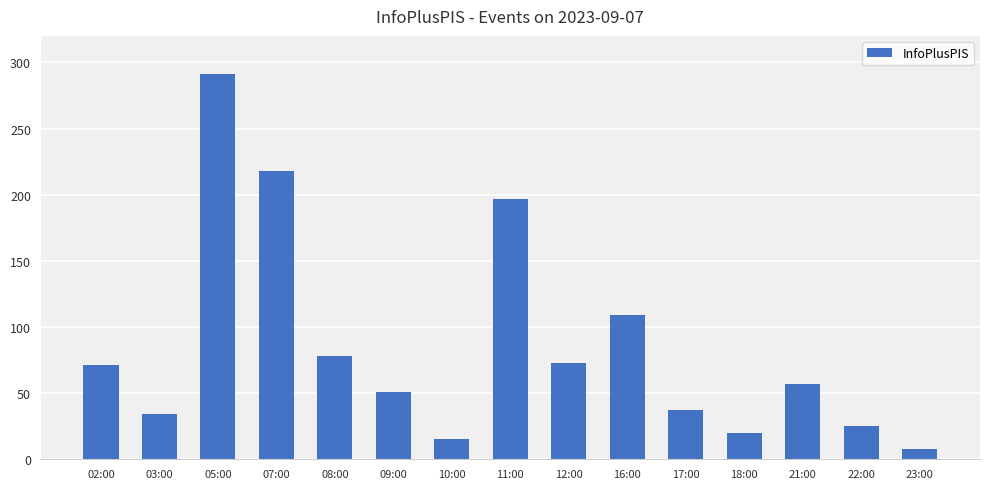

What is the difference between the maximum and minimum values?

283